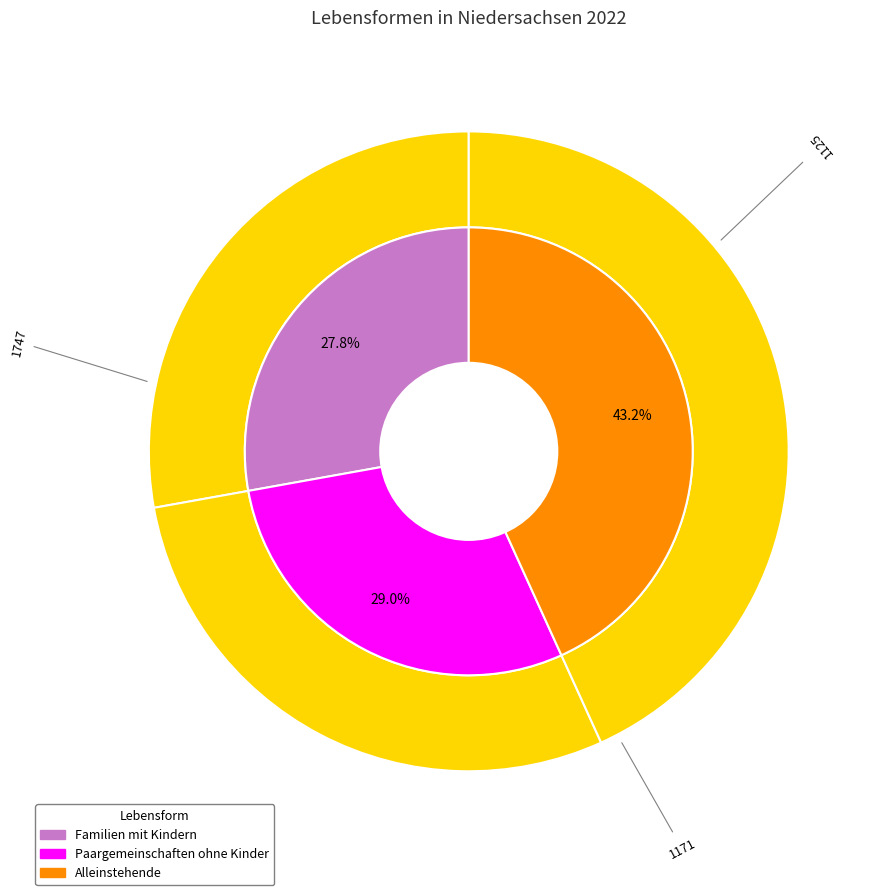

How many slices are in this pie chart?

3